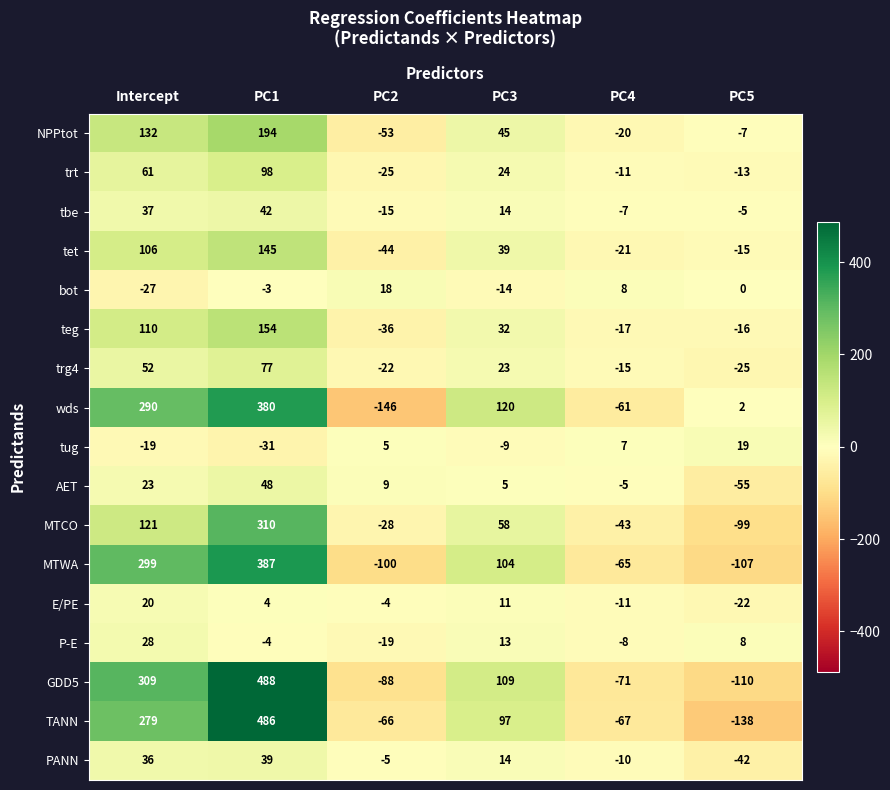

At which category is the sum across all series the highest?

PC1